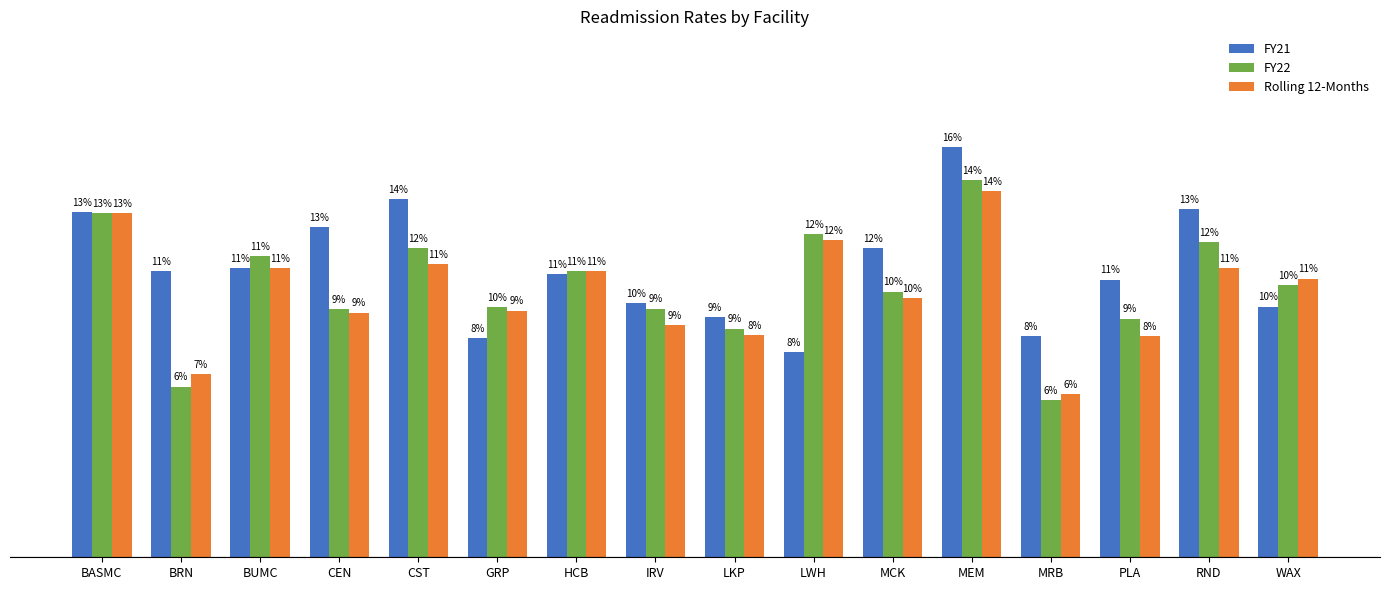

Does the chart contain any negative values?

No